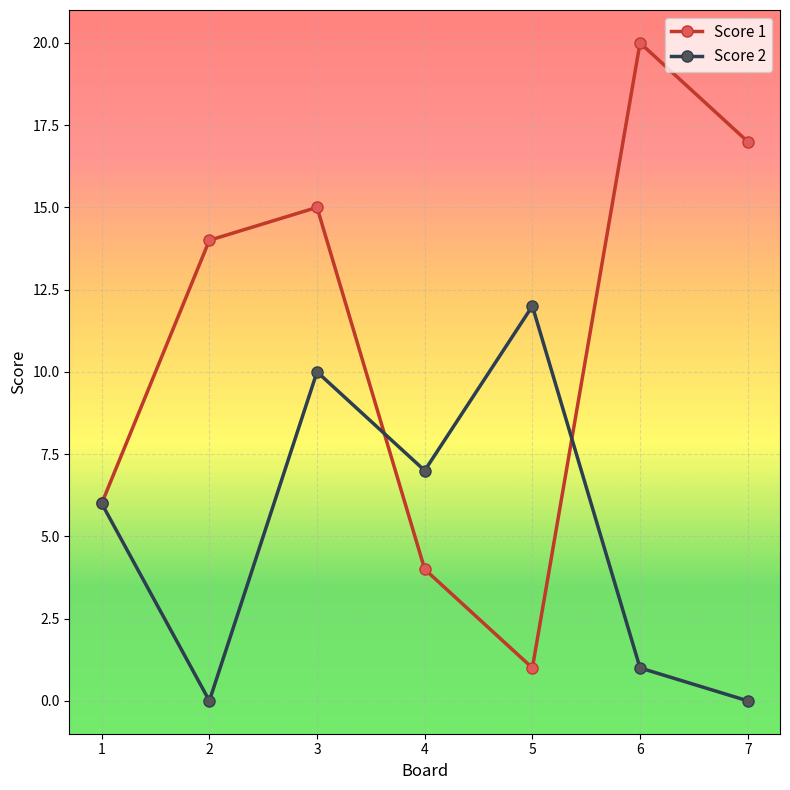

True or false: Score 2 has a value of 6 at 1.

True